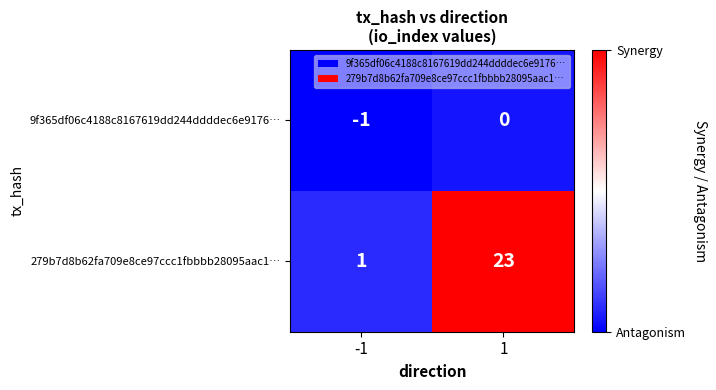

What is the maximum value shown in the chart?

23